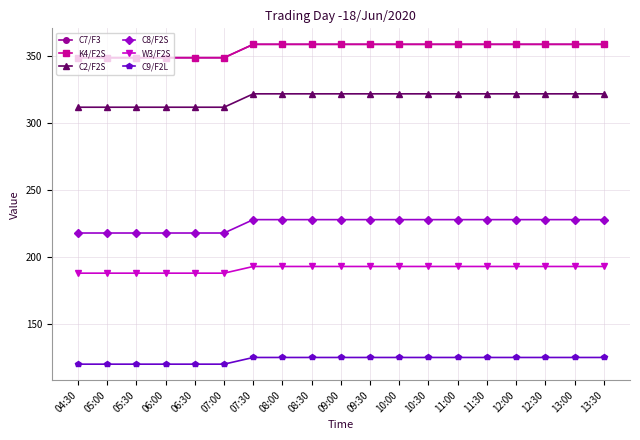

Is this an area chart (filled region under the line)?

No